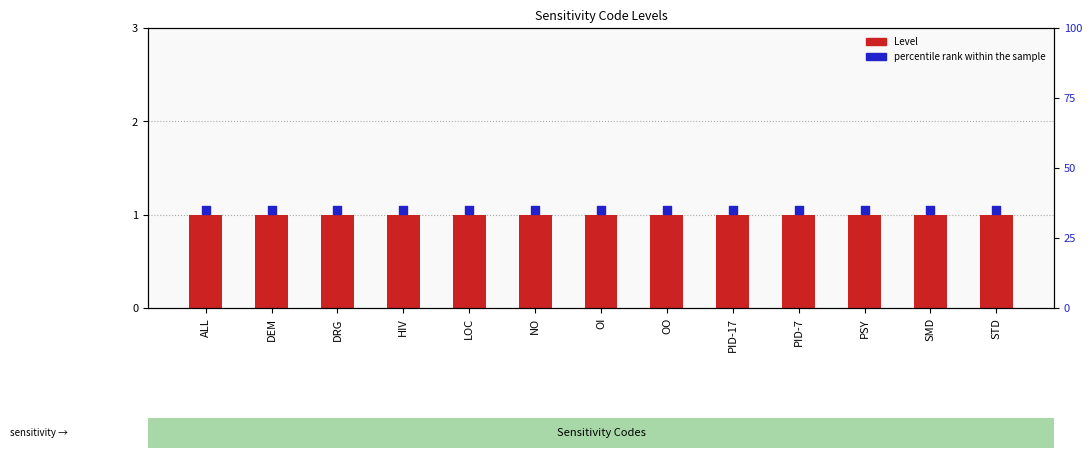

Which series has the largest total across all categories?

percentile rank within the sample